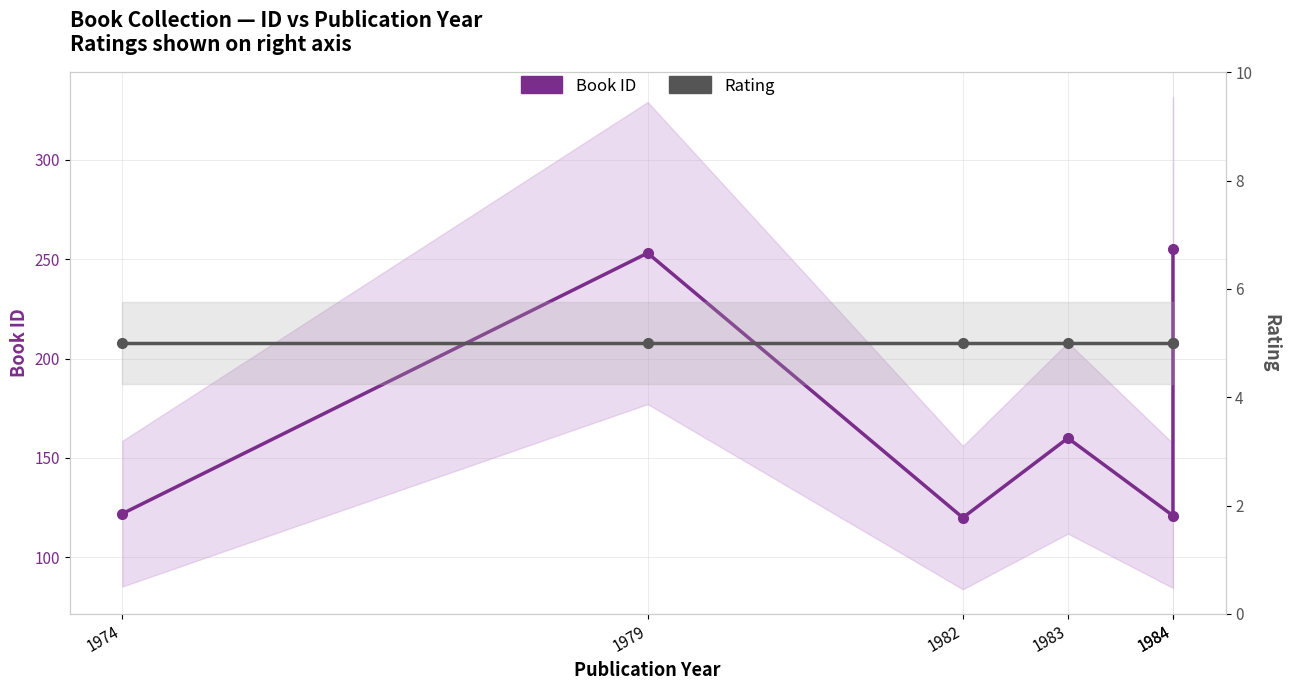

True or false: Book ID has a value of 73 at 1979.

False